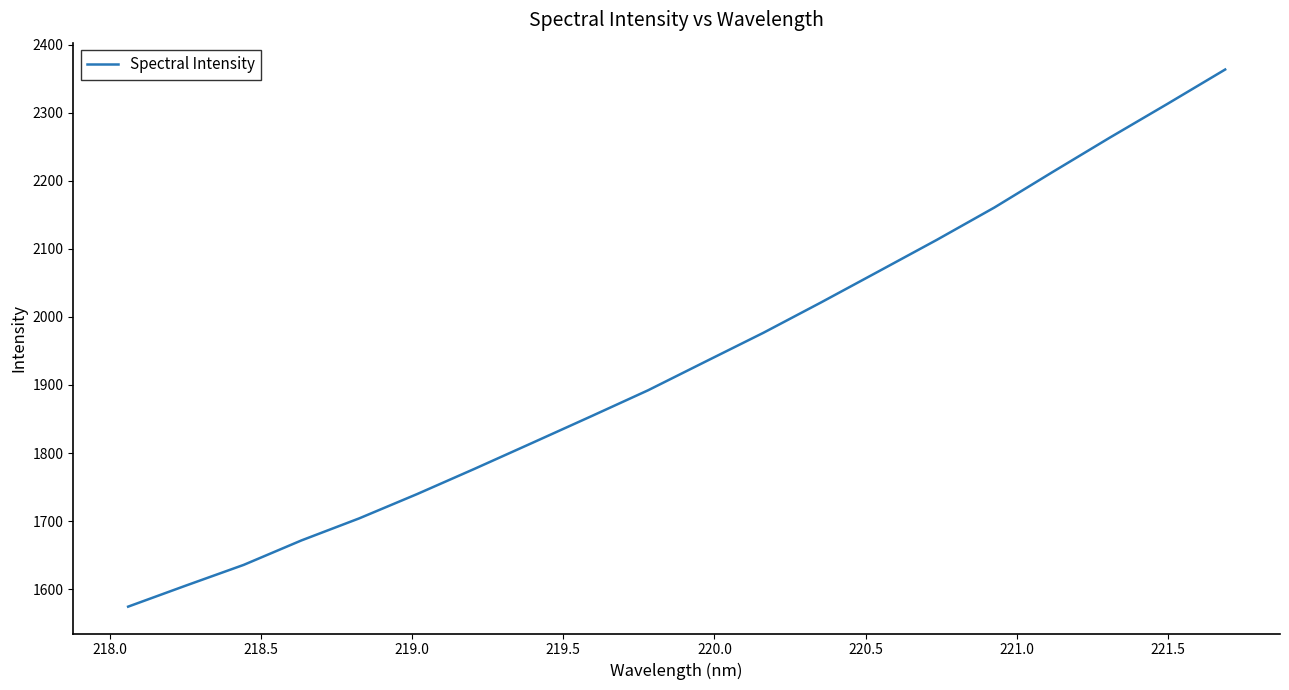

What is the minimum value shown in the chart?

1574.3